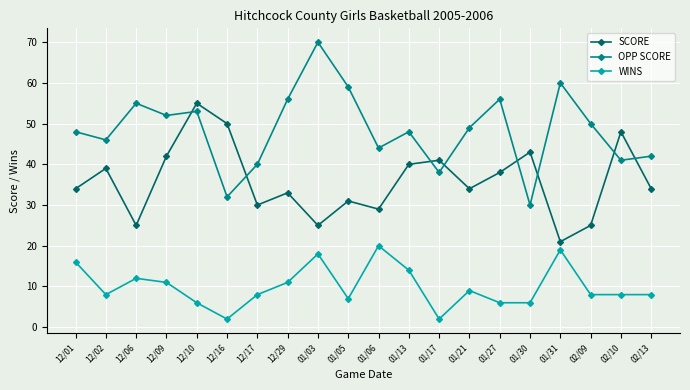

The value of SCORE at 12/17 is 30. True or false?

True